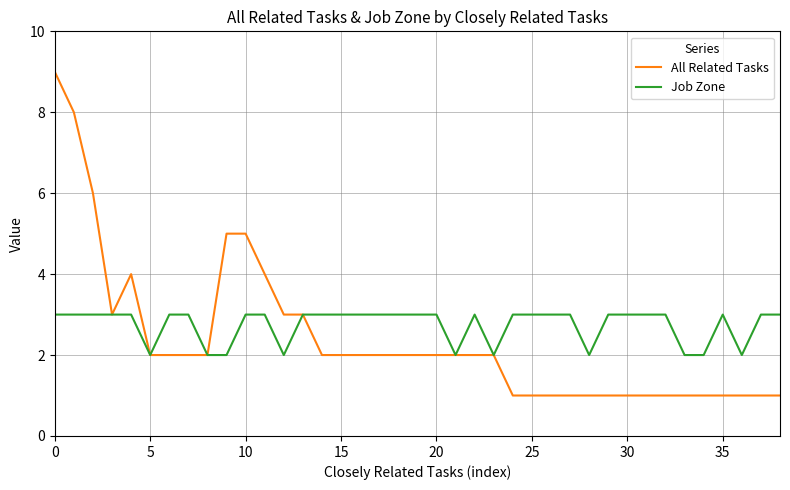

Which series has the largest range (max minus min)?

All Related Tasks